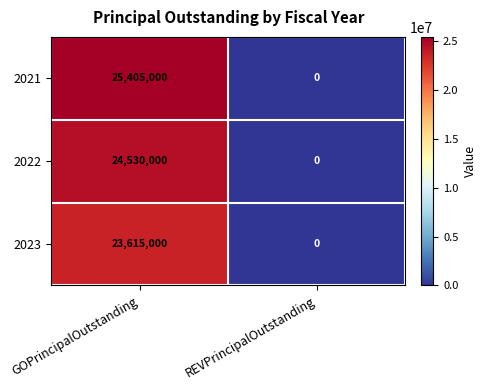

Between GOPrincipalOutstanding and REVPrincipalOutstanding, which series saw the biggest shift?

2021